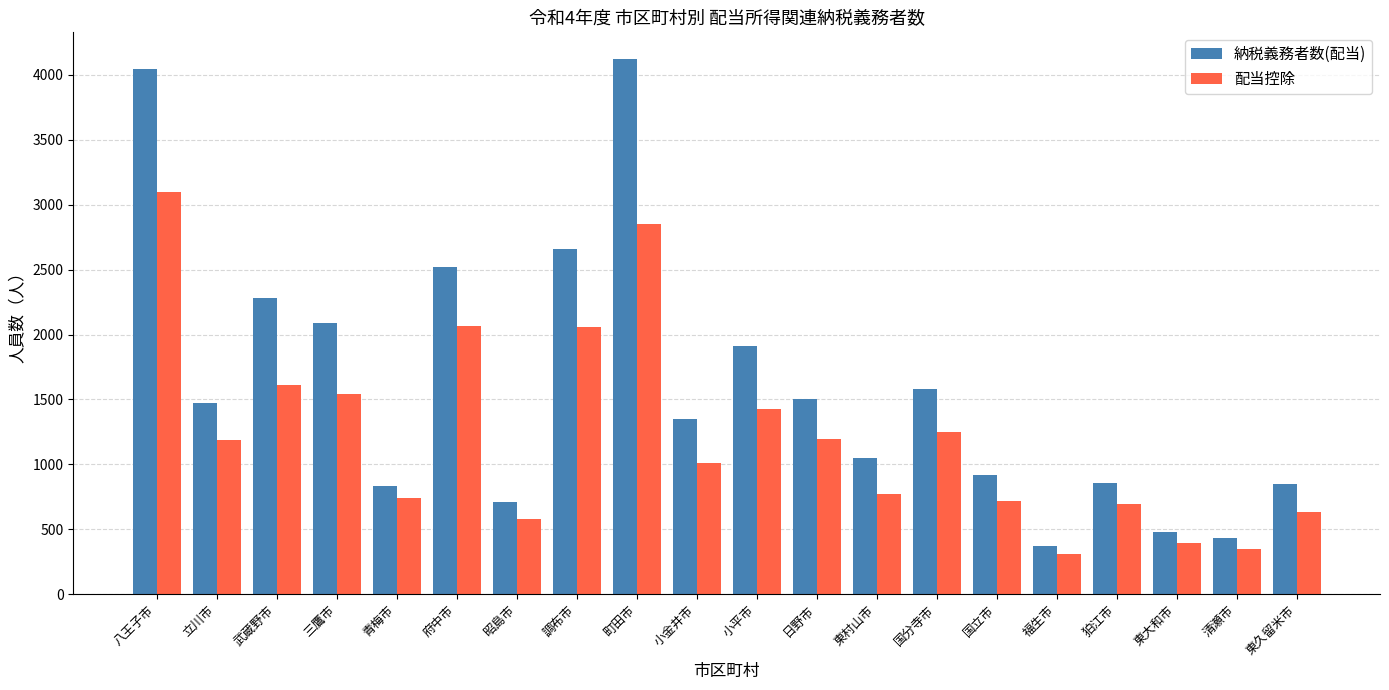

What is the difference between the highest and lowest values at 国分寺市?

333